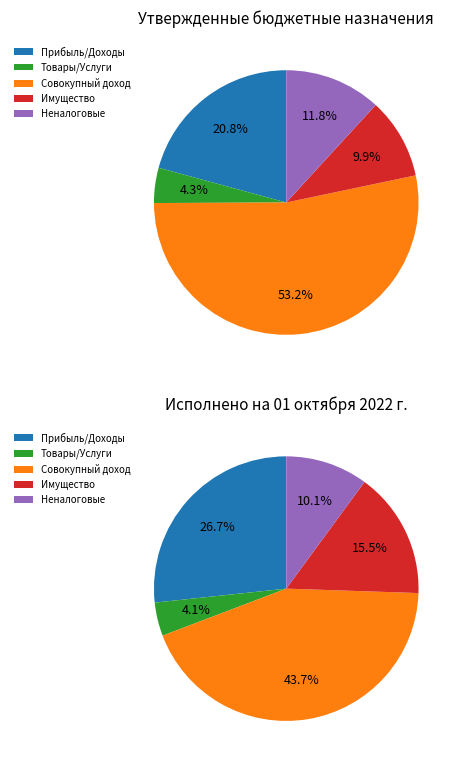

What percentage is the НАЛОГИ НА СОВОКУПНЫЙ ДОХОД slice, to the nearest percent?

53%